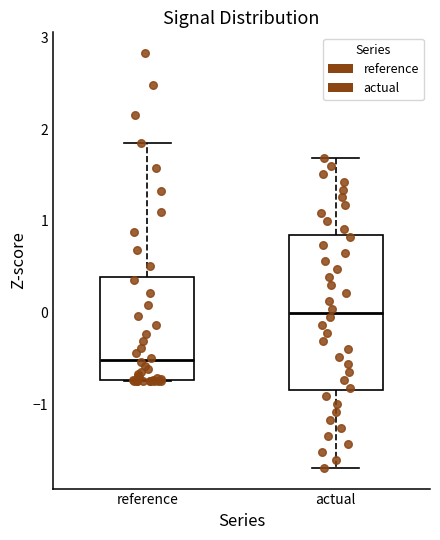

Which box's median line is the highest?

actual